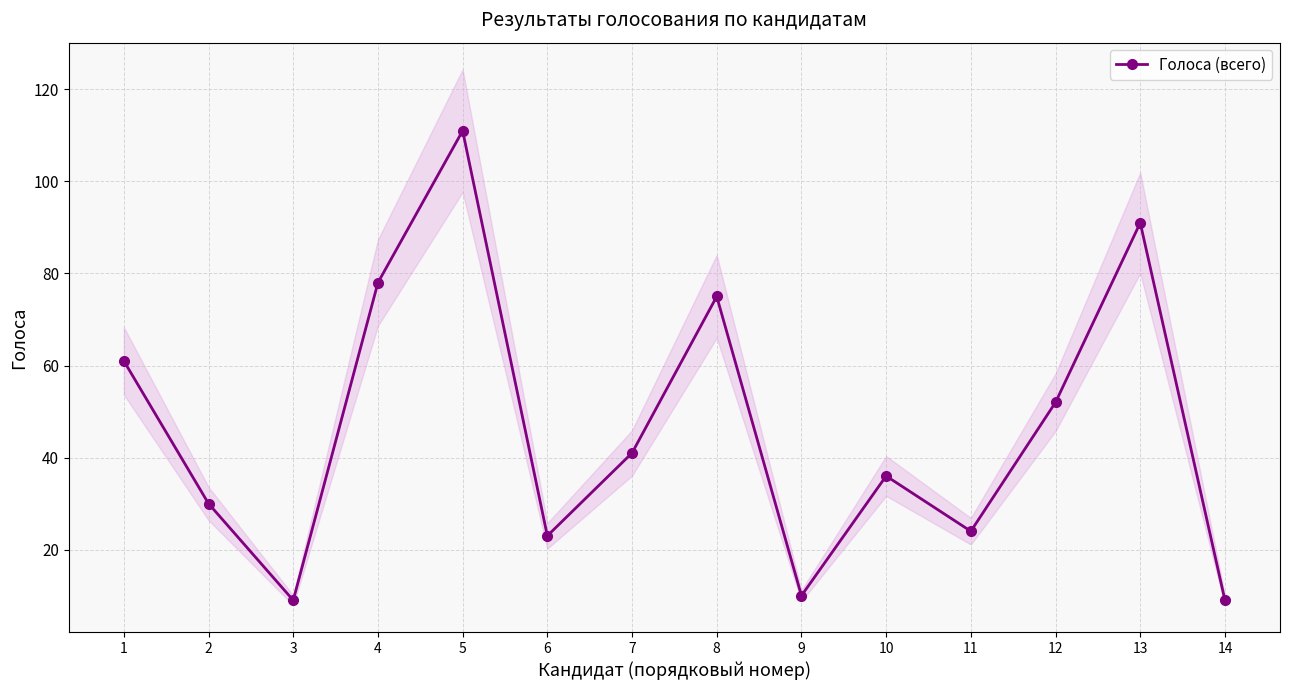

Where is the first local maximum?

5